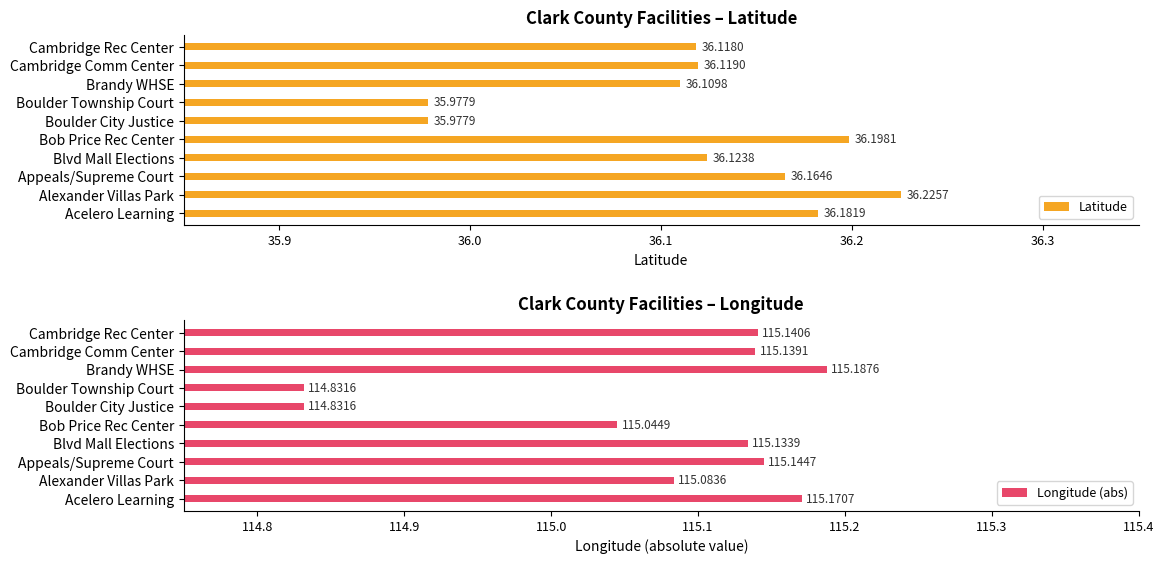

Which category has the highest value in the Latitude series?

Alexander Villas Park